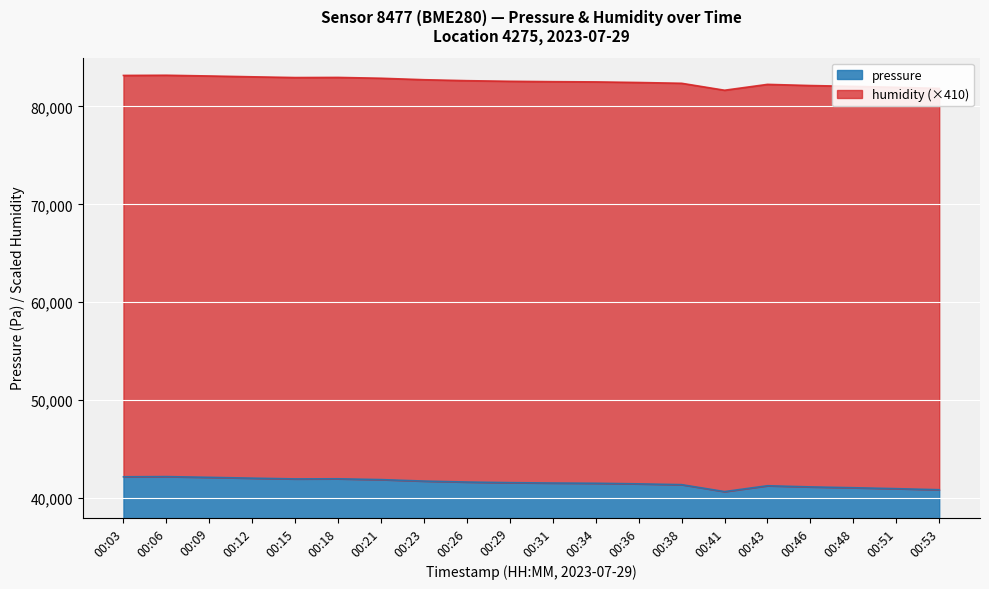

Does the chart display data point markers on the line(s)?

No